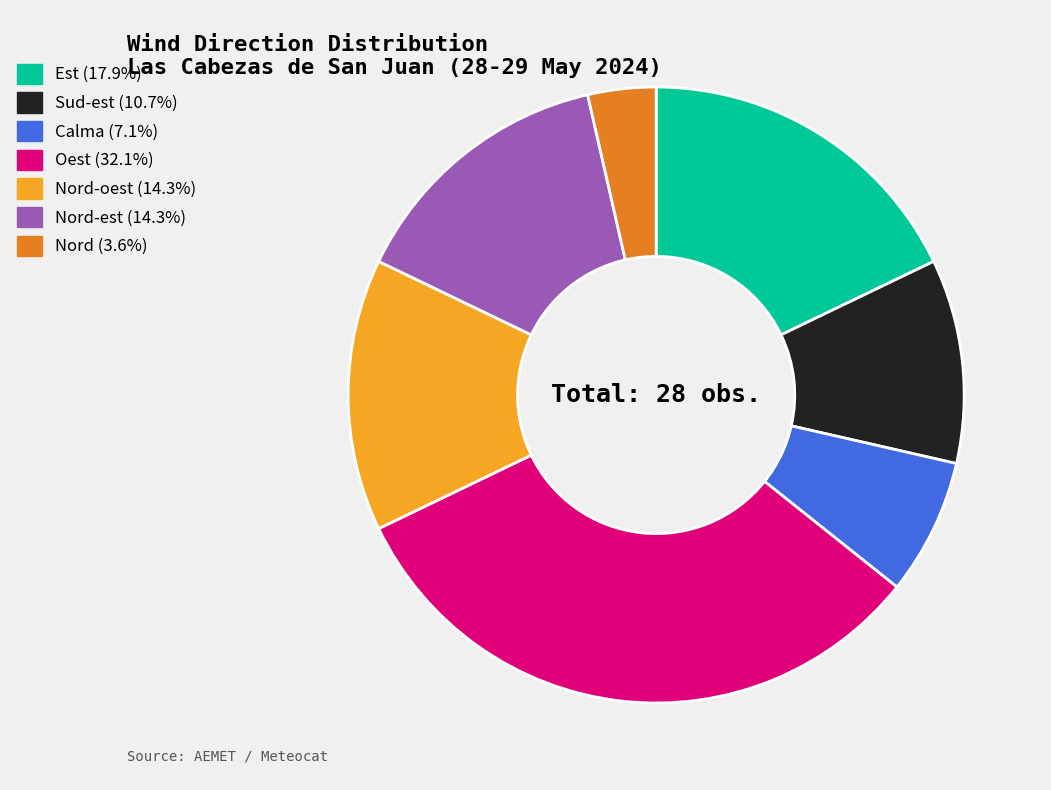

Is there any slice that represents more than half of the pie?

No